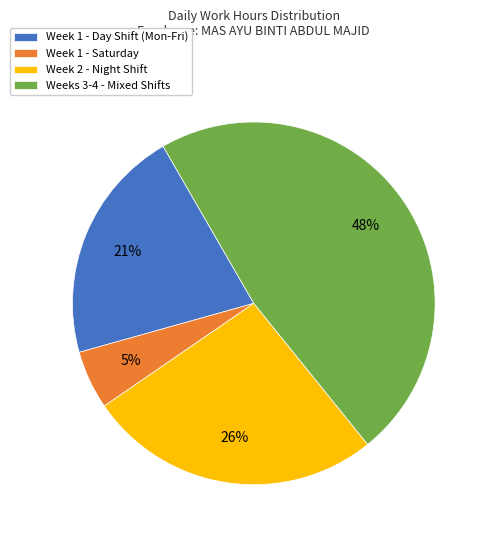

To the nearest percent, what percentage of the pie is Week 1 - Day Shift (Mon-Fri)?

21%